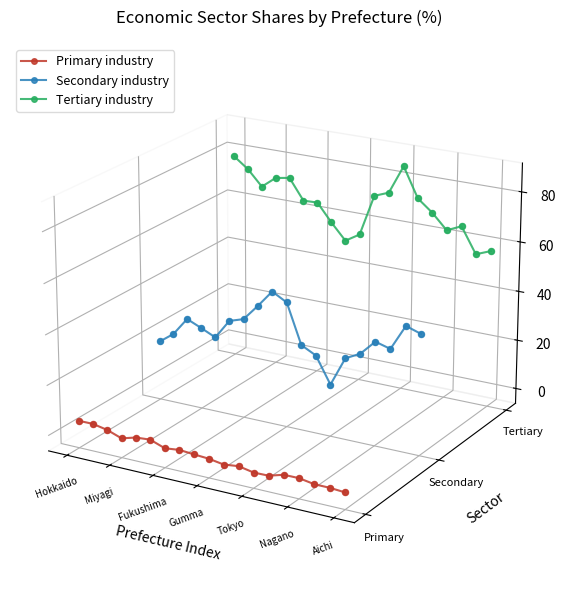

Which series has the widest spread of Y values?

Tertiary industry